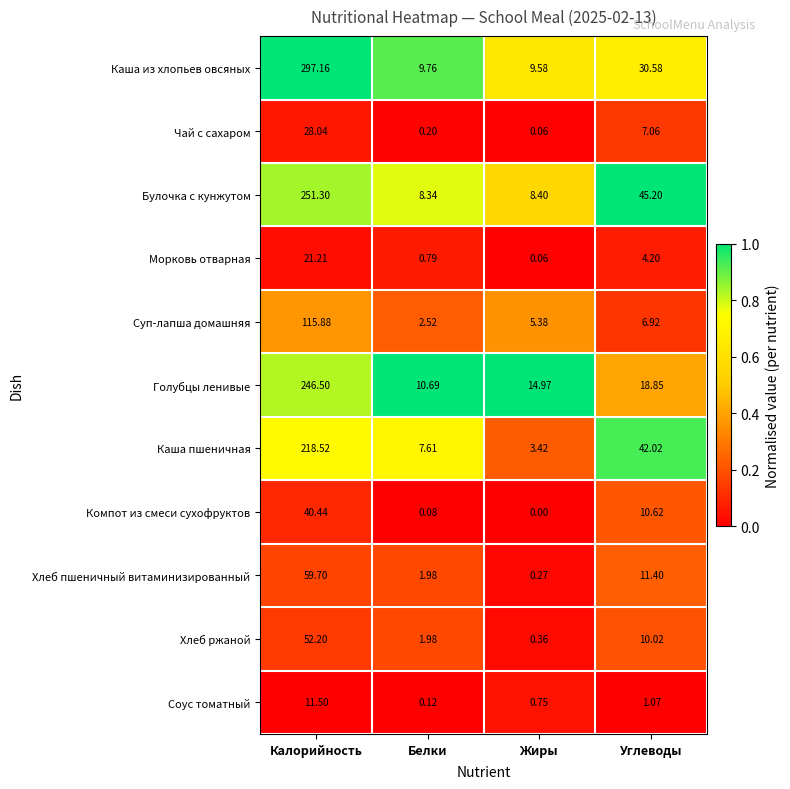

Rank the series by their maximum value, from highest to lowest.

Каша из хлопьев овсяных, Булочка с кунжутом, Голубцы ленивые, Каша пшеничная, Суп-лапша домашняя, Хлеб пшеничный витаминизированный, Хлеб ржаной, Компот из смеси сухофруктов, Чай с сахаром, Морковь отварная, Соус томатный